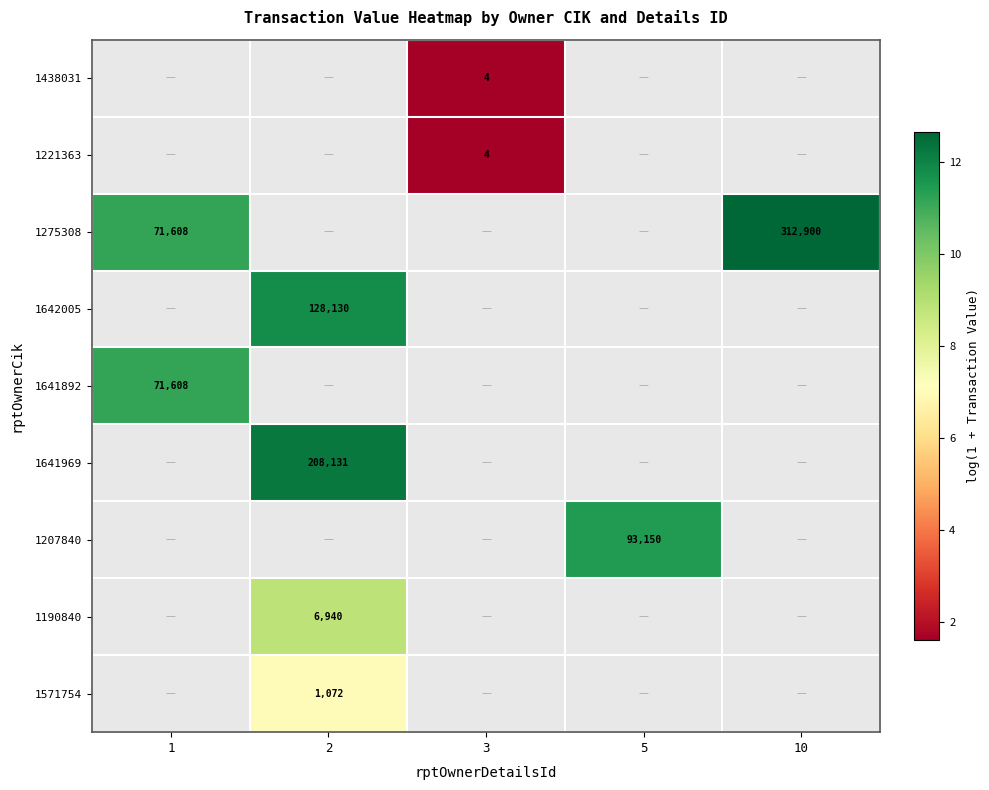

Which series has the largest range (max minus min)?

1275308